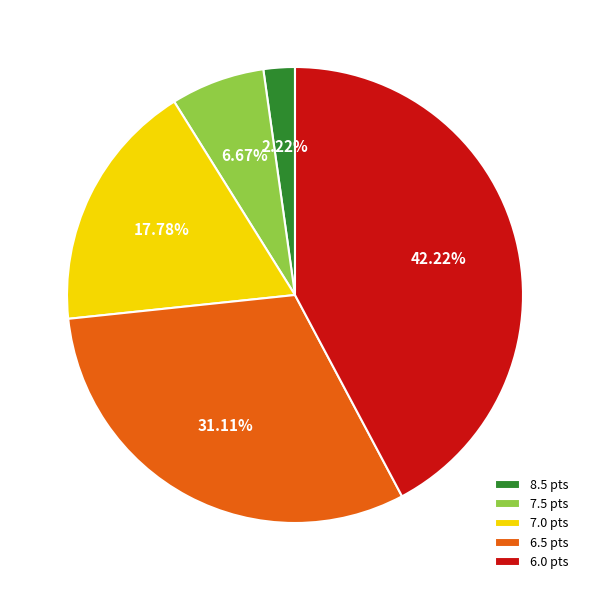

To the nearest percent, what percentage of the pie is 7.5?

7%